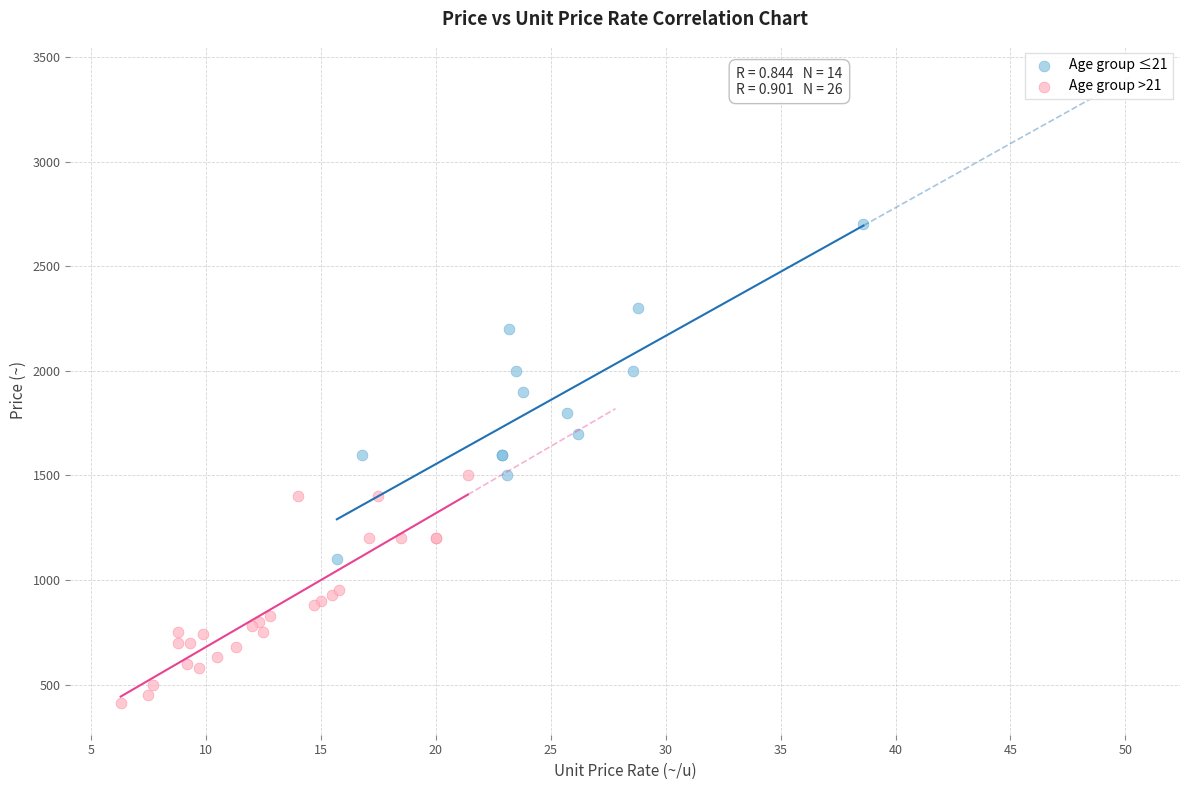

Which series has the widest spread of Y values?

Age group ≤21